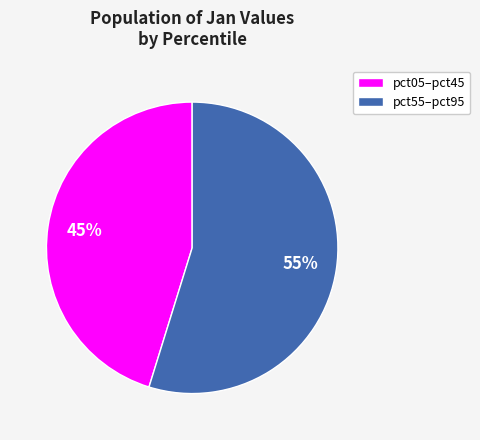

The pct05–pct45 slice represents 51% of the pie. True or false?

False